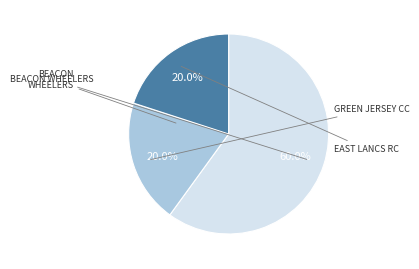

Is there a majority slice in this chart?

Yes